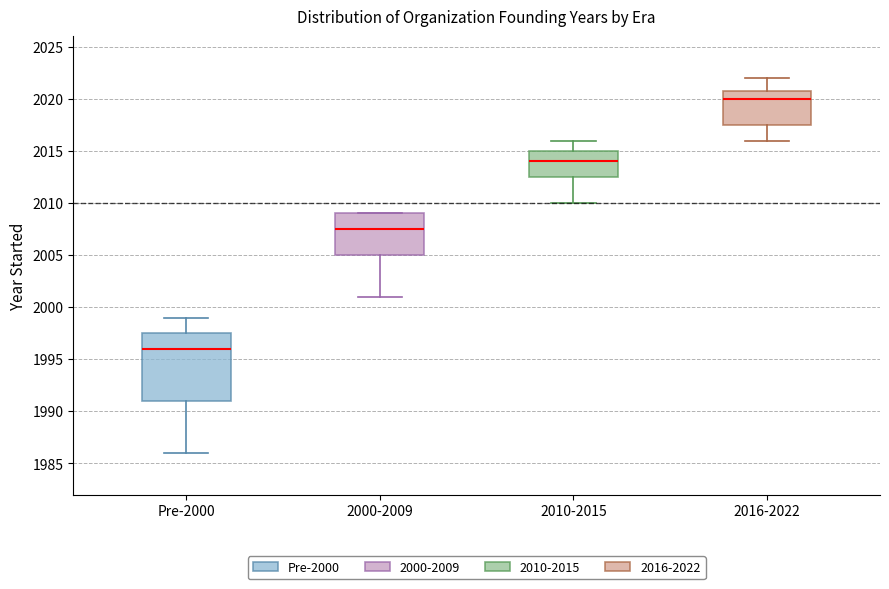

Reading left to right, transcribe this box plot: for each box, give where its median line is, the range the box spans, and where its two whiskers end, as read against the y-axis. The values are not printed on the chart, so give them approximately, as read against the axis.

Pre-2000: median 1996.0, box 1991.0 to 1997.5, whiskers 1986.0 to 1999.0
2000-2009: median 2007.5, box 2005.0 to 2009.0, whiskers 2001.0 to 2009.0
2010-2015: median 2014.0, box 2012.5 to 2015.0, whiskers 2010.0 to 2016.0
2016-2022: median 2020.0, box 2017.5 to 2021.0, whiskers 2016.0 to 2022.0